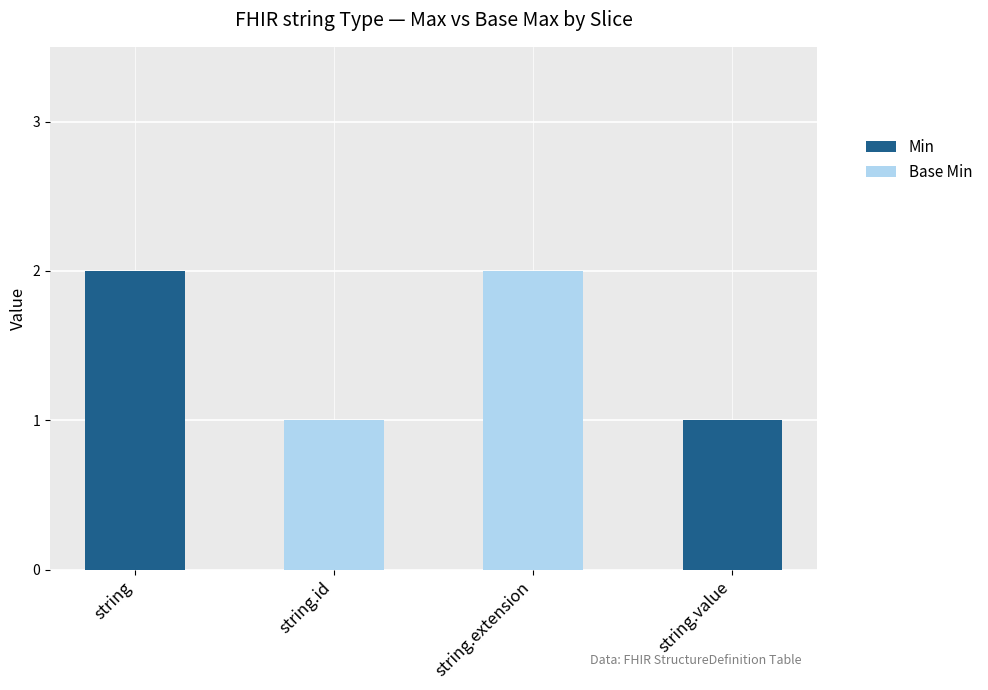

The Min series shows 1 at string. True or false?

False